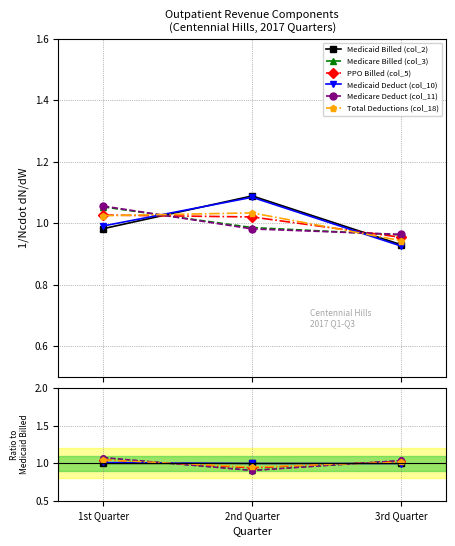

Rank the series at 3rd Quarter from lowest to highest value.

Medicaid Deduct (col_10), Medicaid Billed (col_2), Total Deductions (col_18), PPO Billed (col_5), Medicare Billed (col_3), Medicare Deduct (col_11)